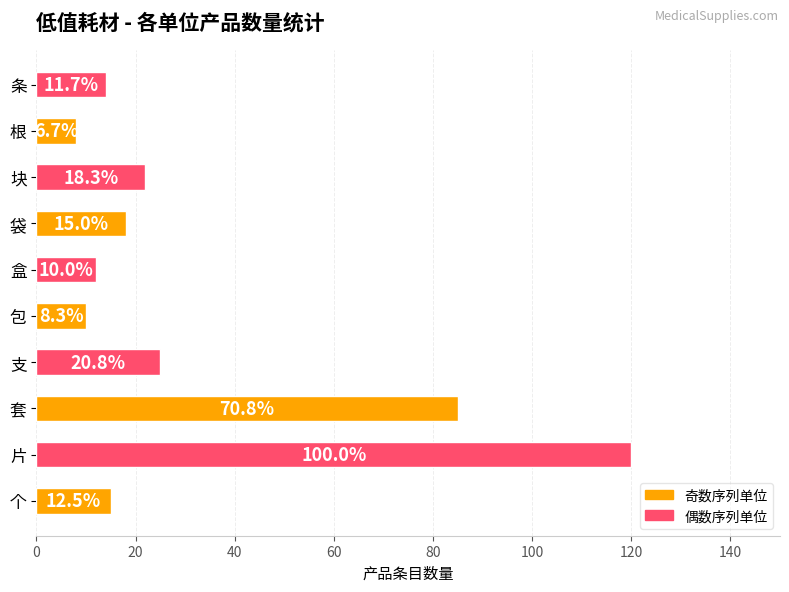

What is the greatest value displayed?

120